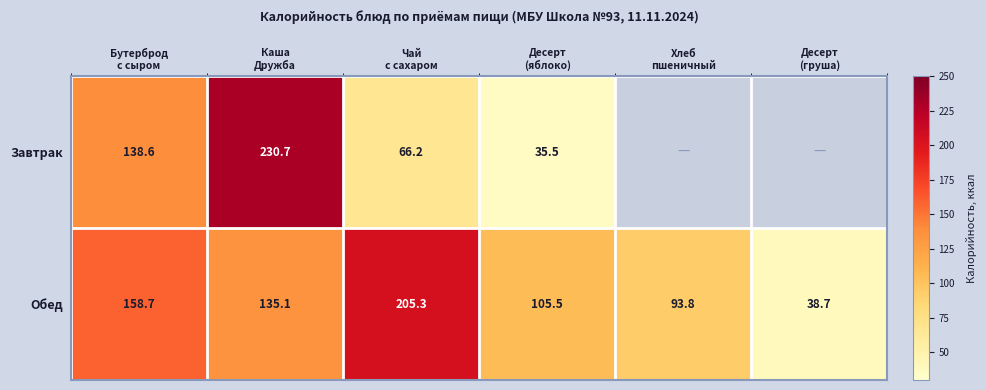

Count the number of data series in this chart.

2